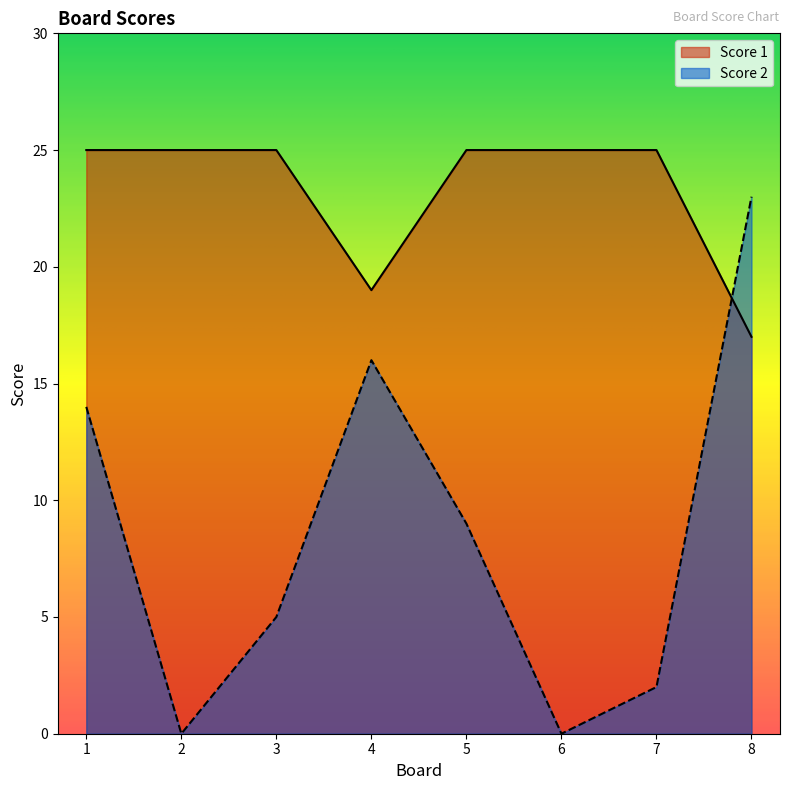

At which label is Score 2 closest to 11?

5